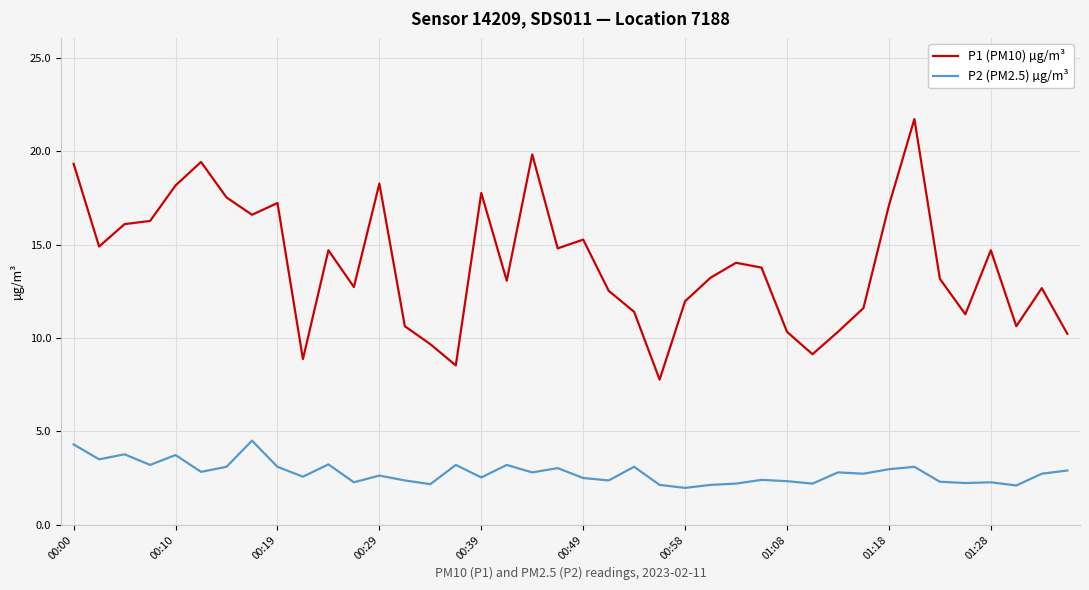

List the series in order of their overall mean, highest first.

P1 (PM10) µg/m³, P2 (PM2.5) µg/m³